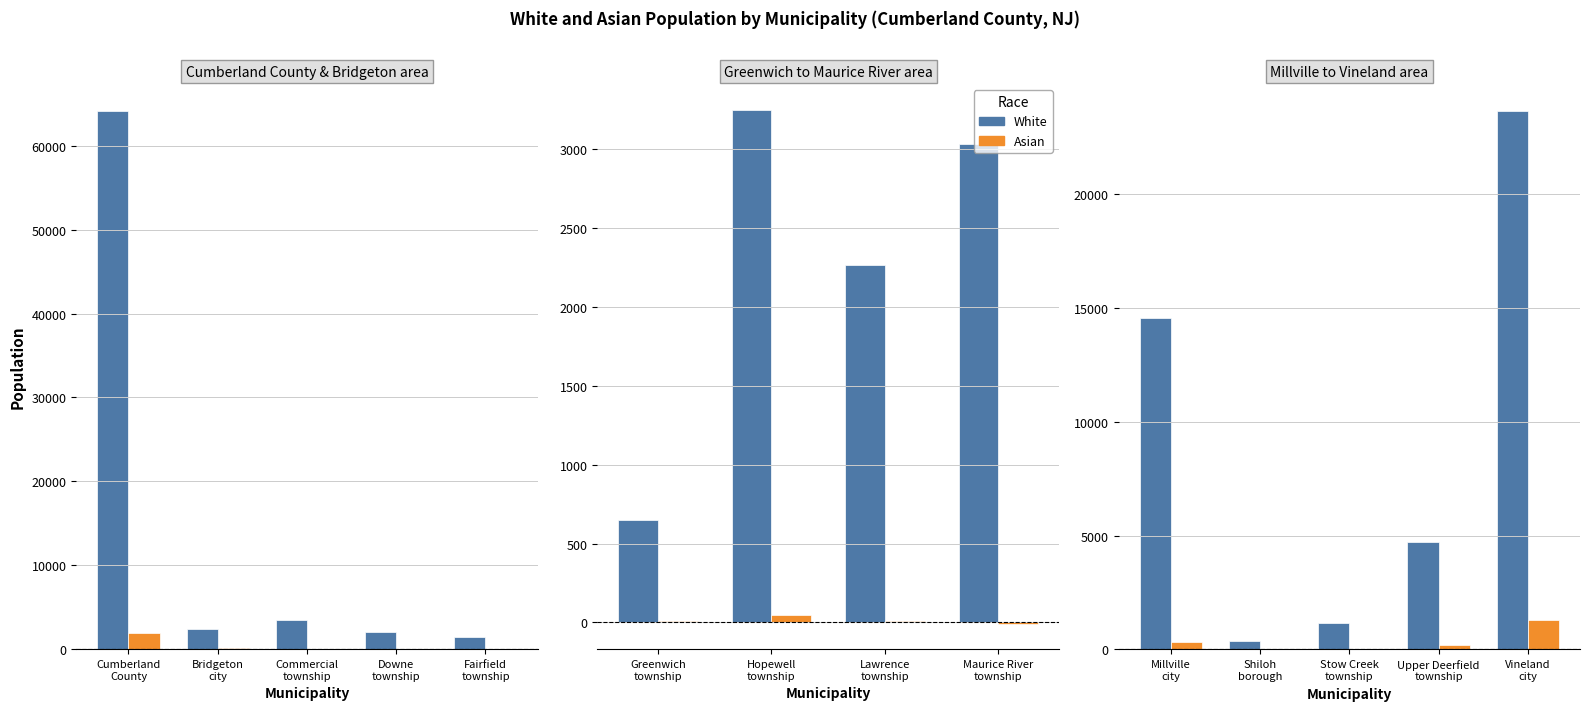

How many distinct data groups are displayed?

2